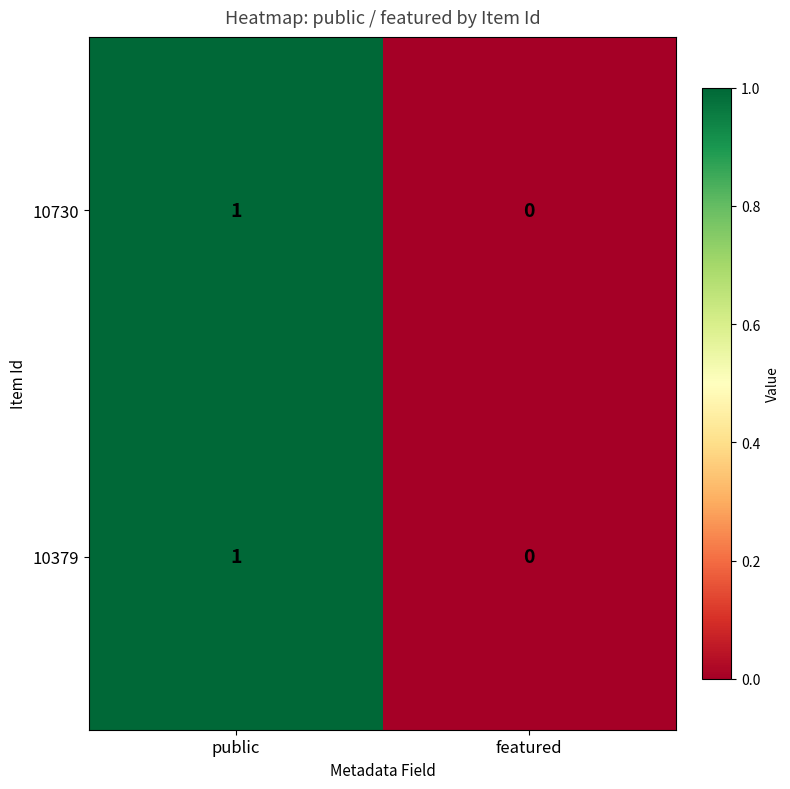

Is it true that 10730 equals 1 at featured?

False